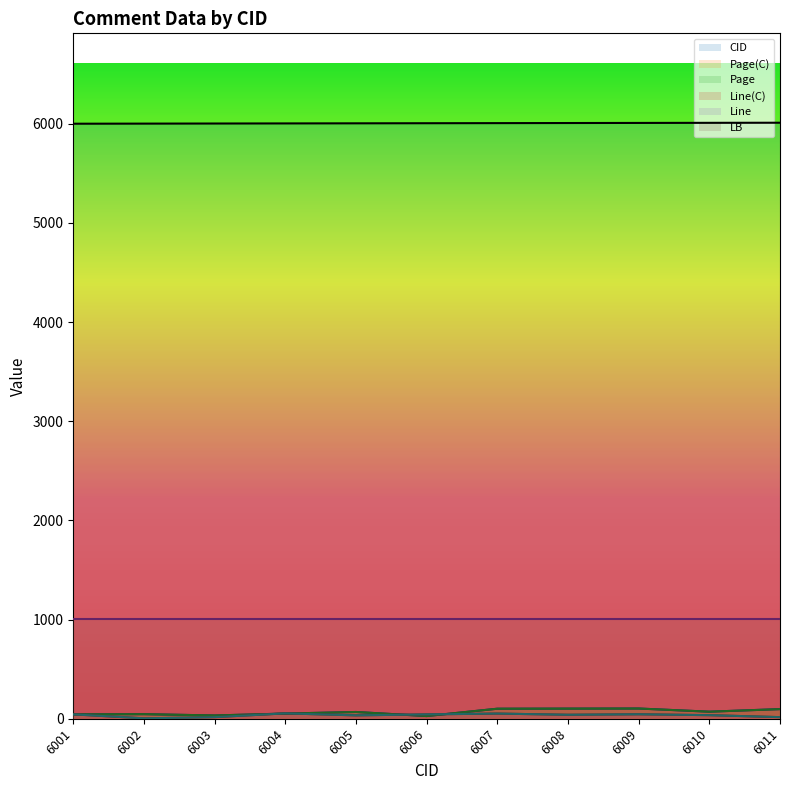

At which label is Page(C) closest to 65?

6005